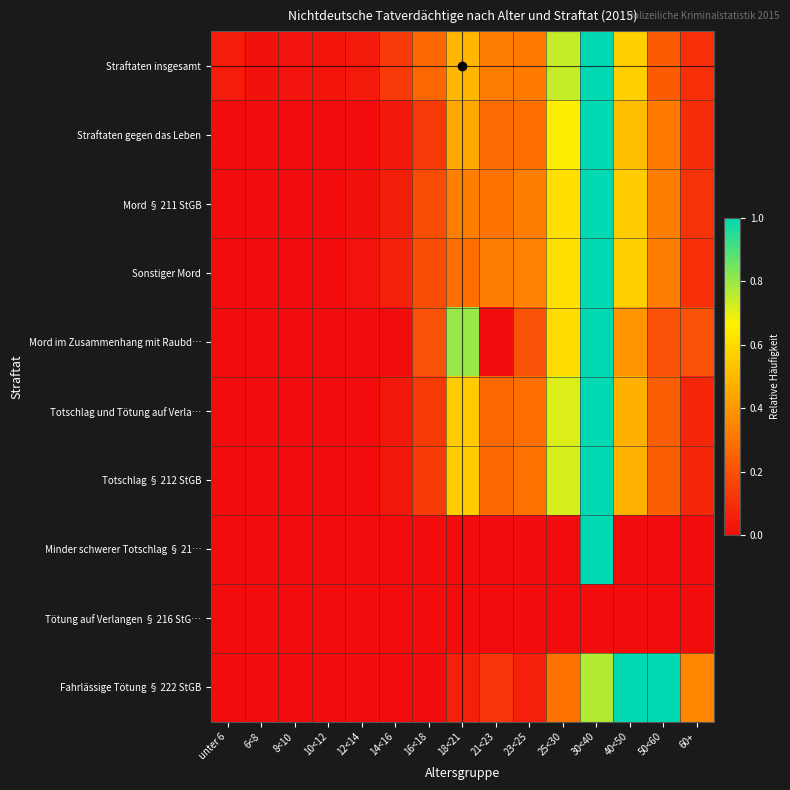

Which series changed the most between 23<25 and 50<60?

Fahrlässige Tötung § 222 StGB